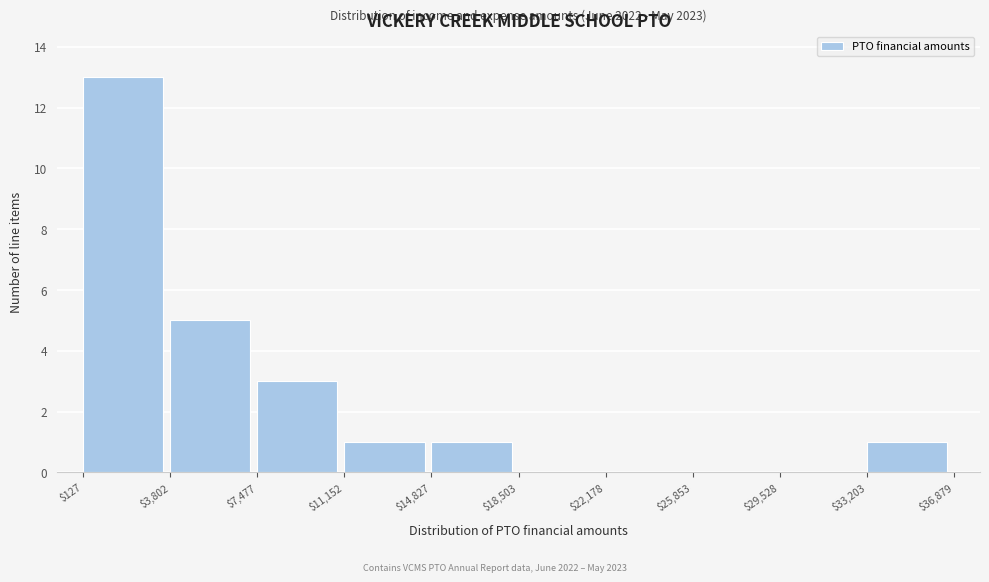

Which range on the x-axis has the tallest bar?

$127 to $3,802